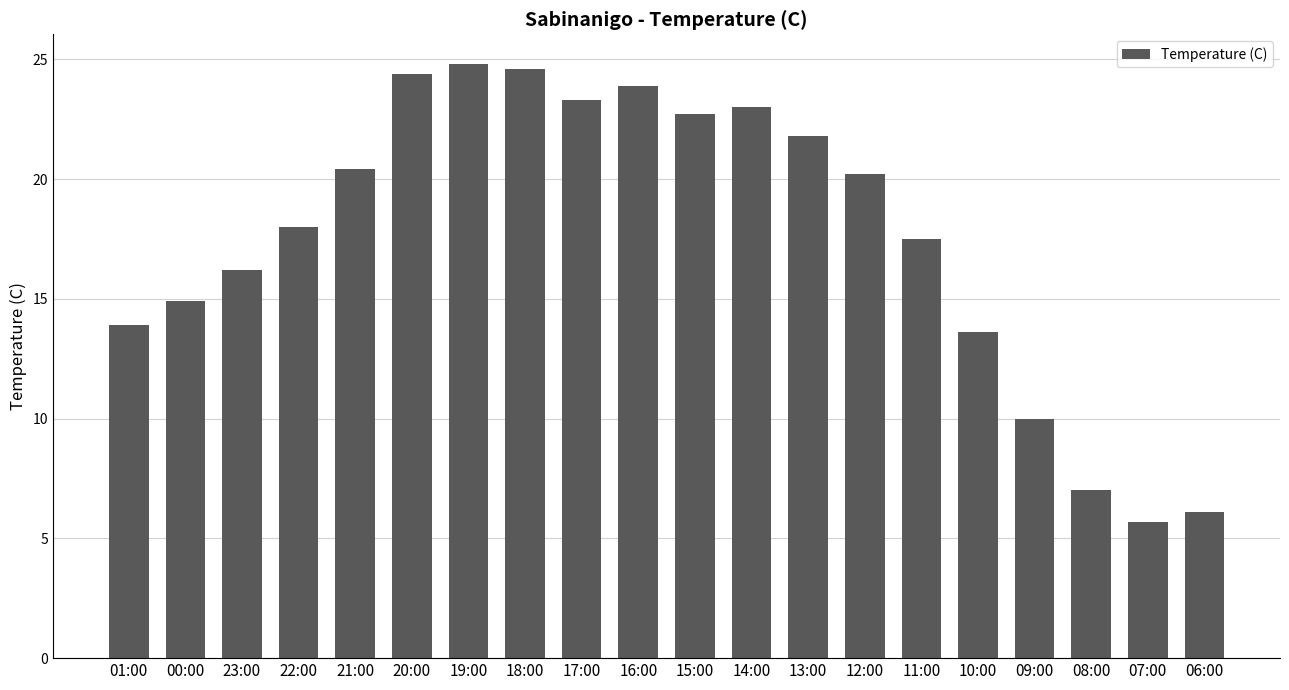

How many data points are above 20?

10